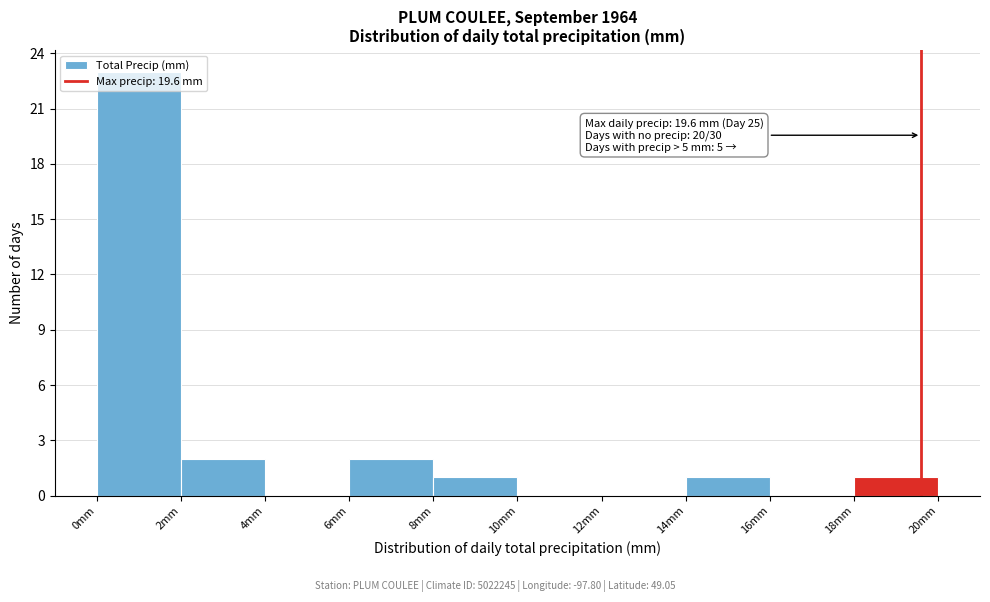

Over which range of the x-axis is the bar tallest?

0 to 2